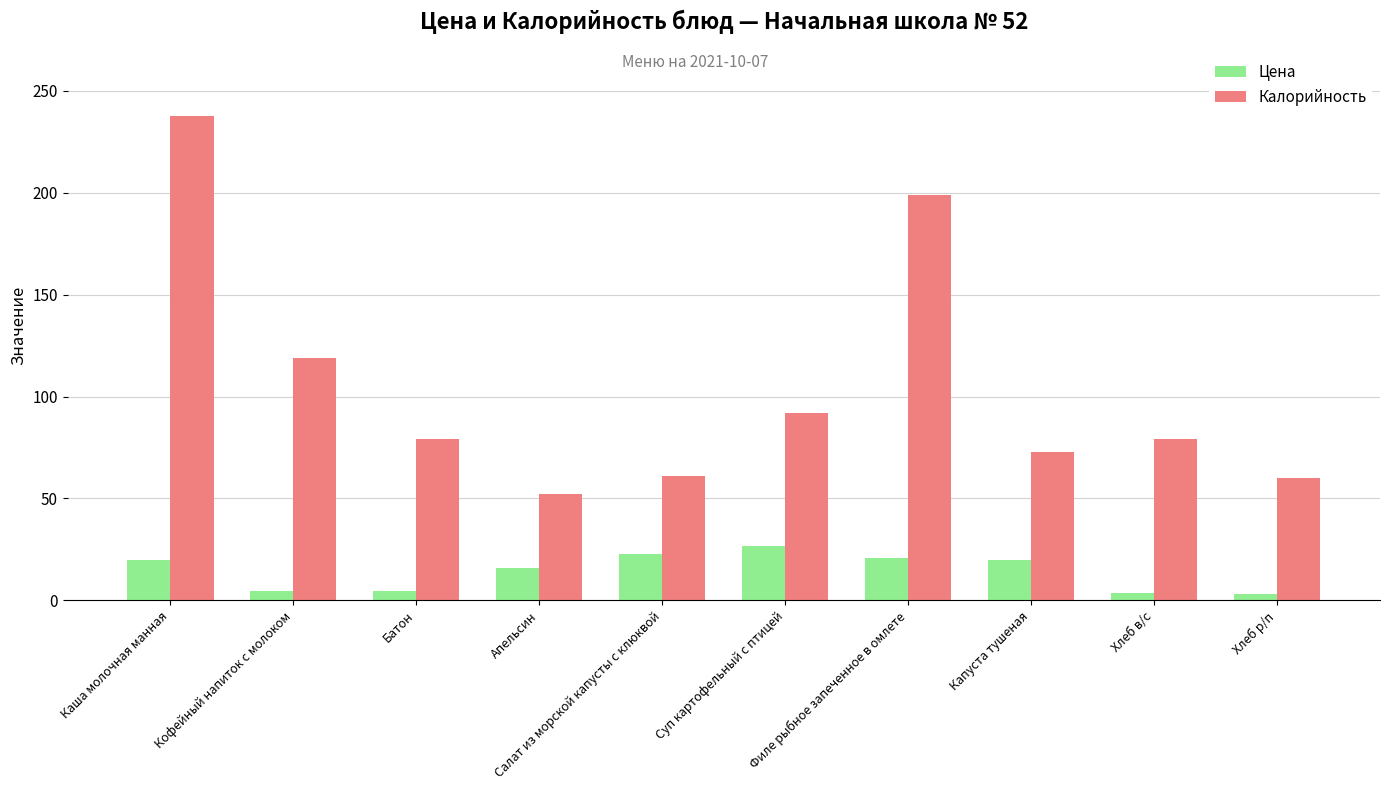

Is the value of Цена at Суп картофельный с птицей greater than the value of Калорийность at Филе рыбное запеченное в омлете?

No